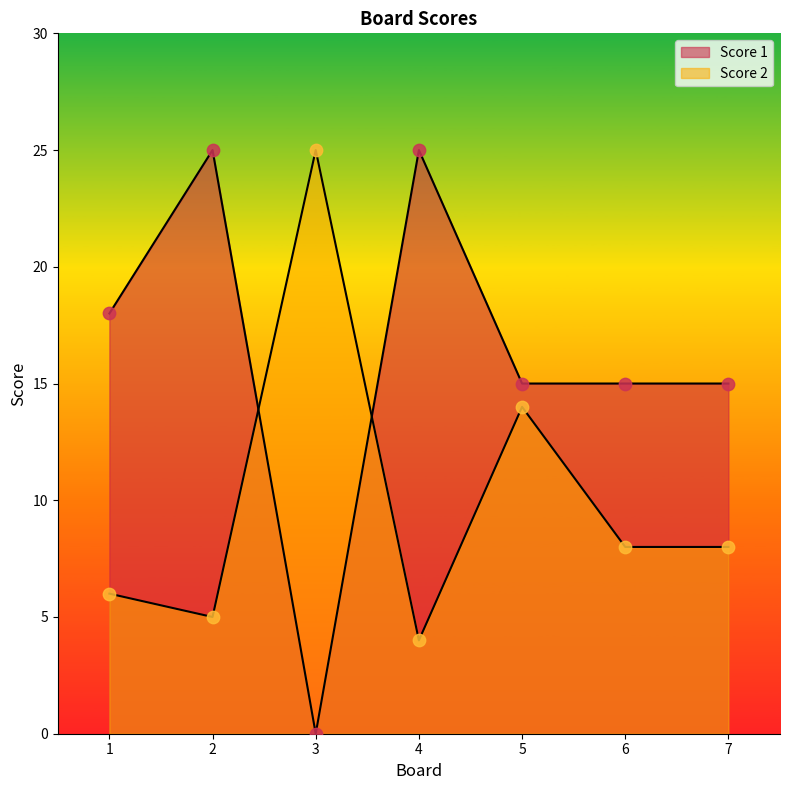

At which category is the sum across all series the highest?

2